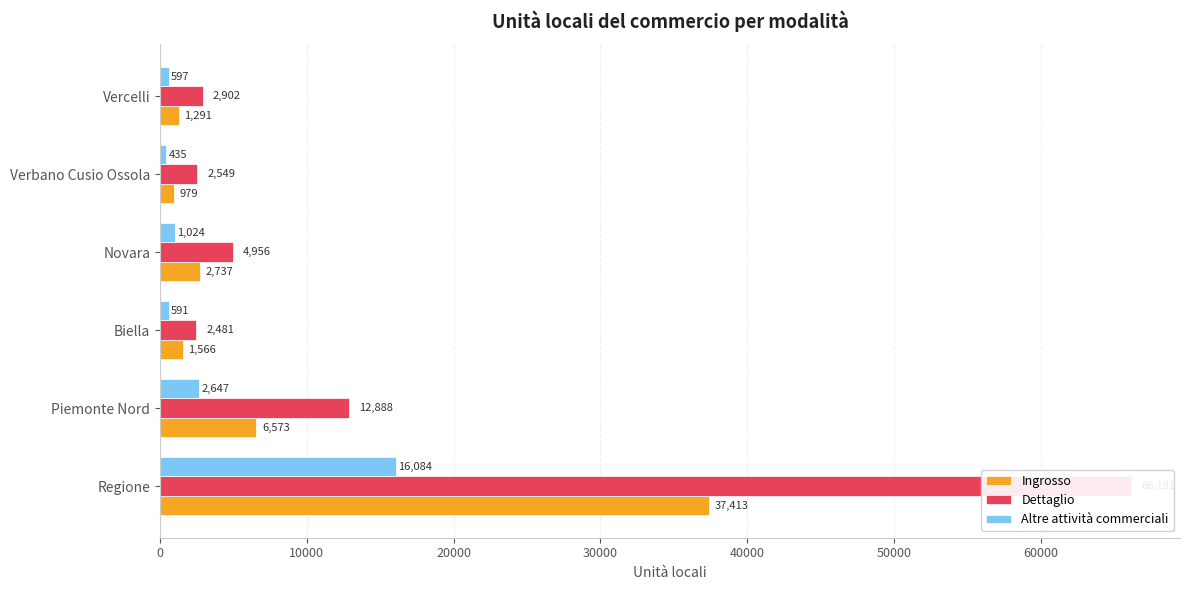

What is the total value across all series at 10000?

22108